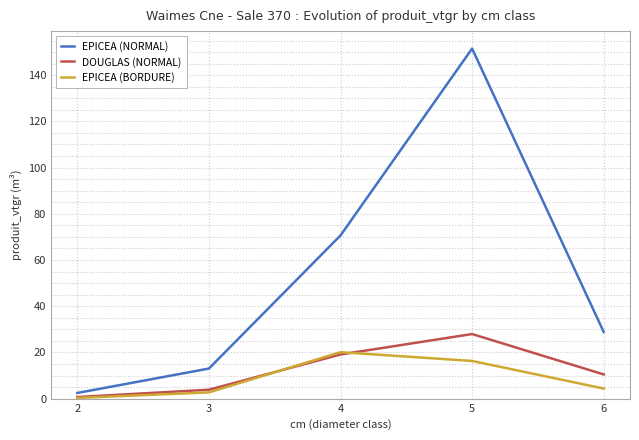

Which series changed the most between 4 and 5?

EPICEA (NORMAL)